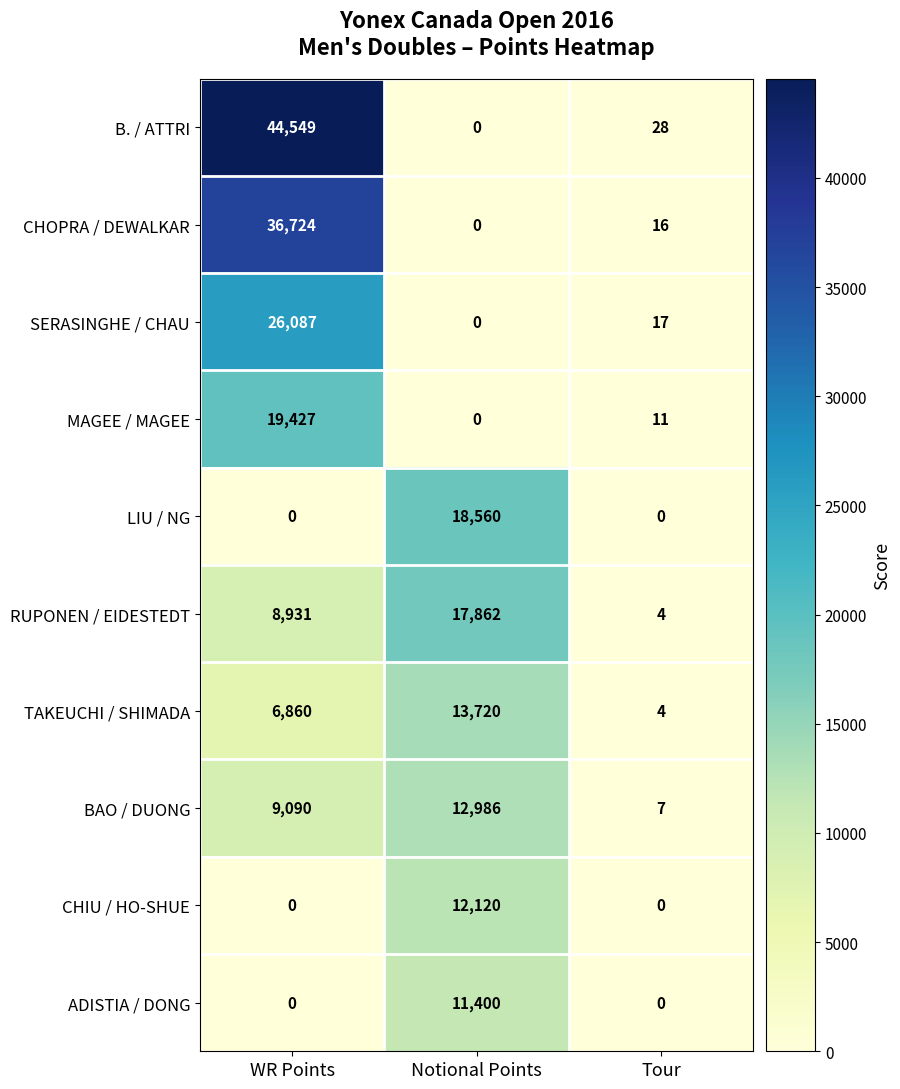

Which label corresponds to the largest value in the chart?

WR Points